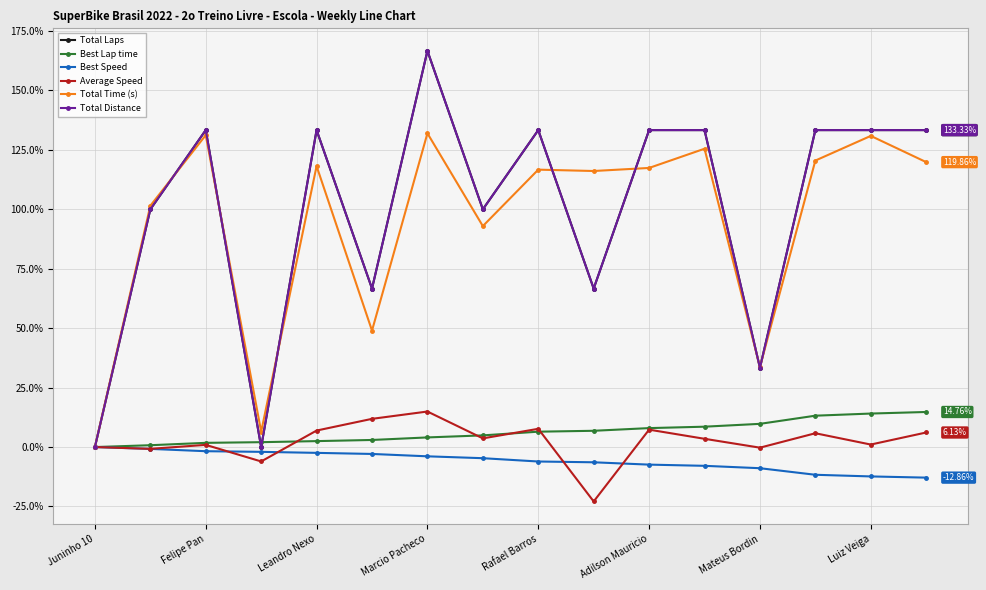

Does the chart display data point markers on the line(s)?

Yes